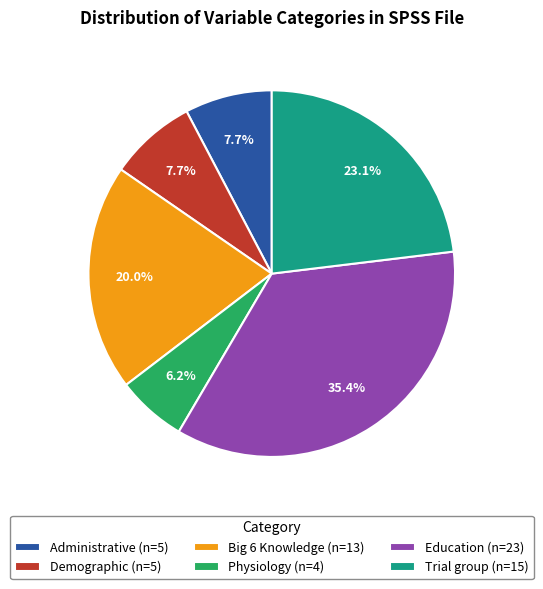

Is there a majority slice in this chart?

No